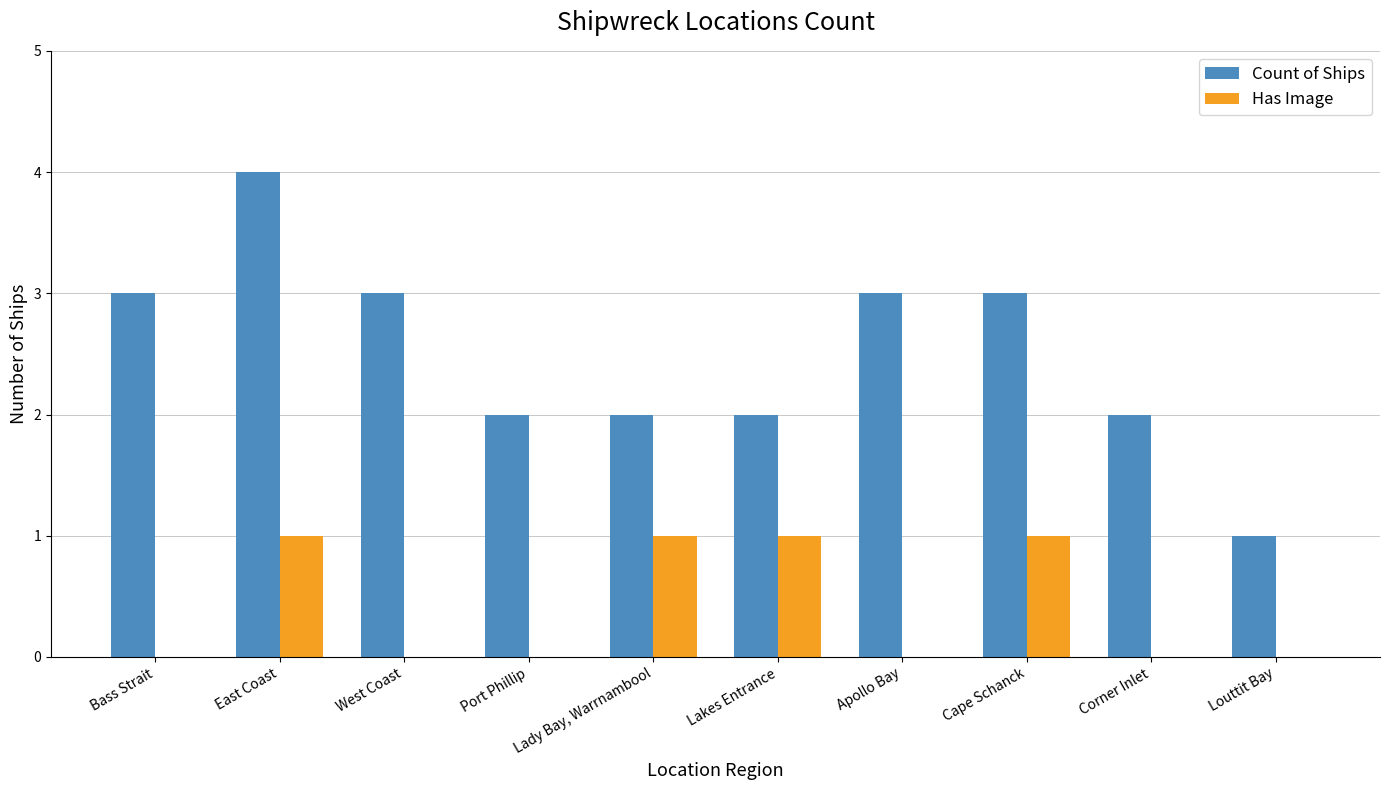

The Count of Ships series shows 2 at Corner Inlet. True or false?

True